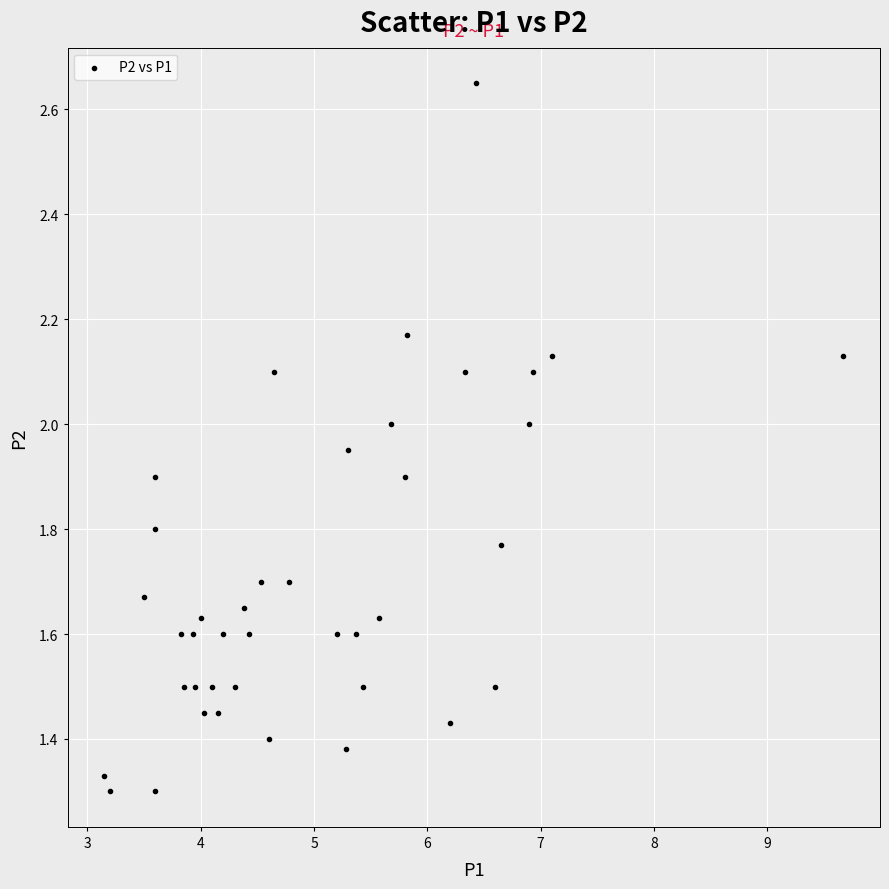

What is the range of X values (max minus min)?

6.5